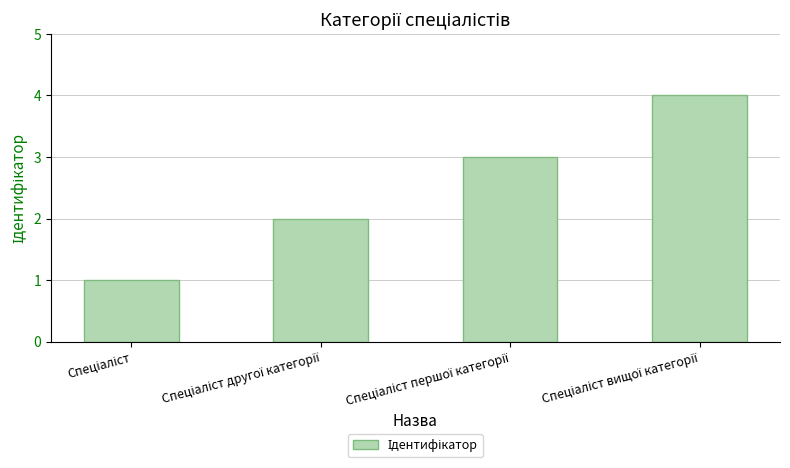

What is the difference between the maximum and minimum values?

3